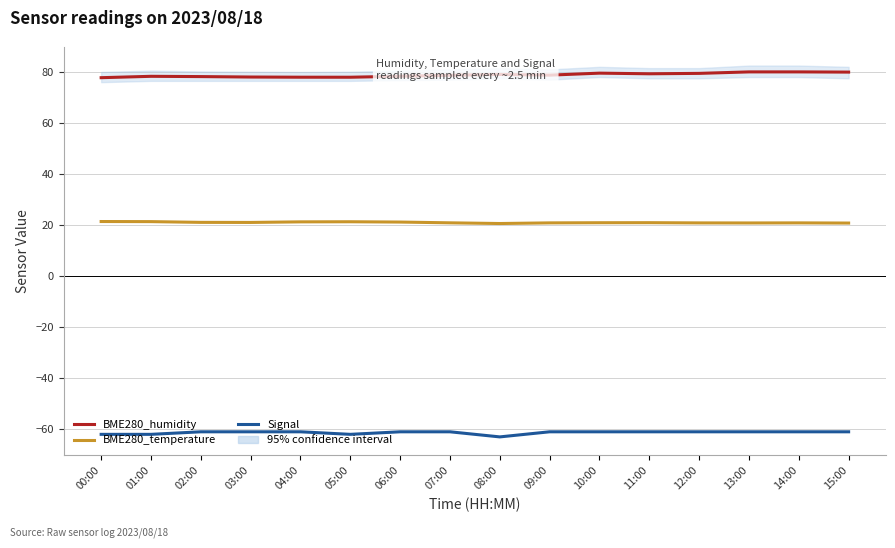

What is the value of the BME280_humidity point at the 11th from the left?

79.5